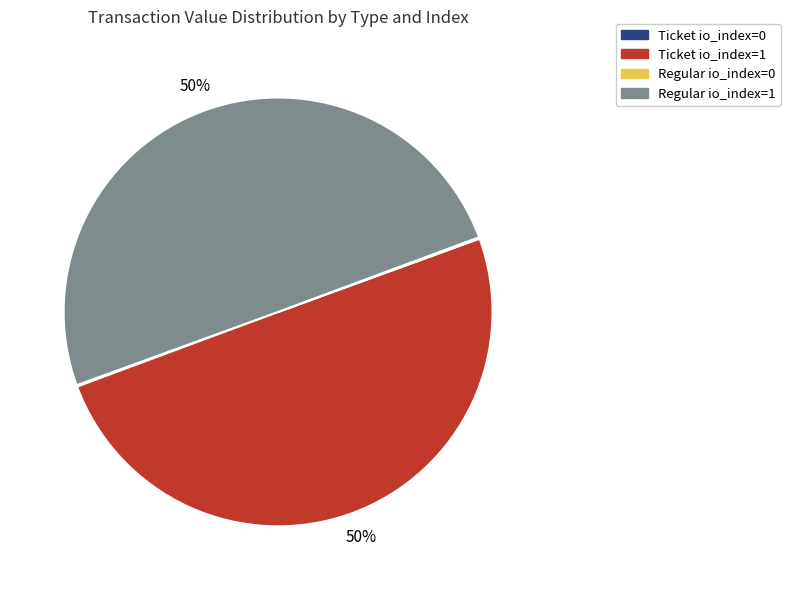

Is the sum of Regular io_index=1 and Ticket io_index=1 greater than half?

Yes